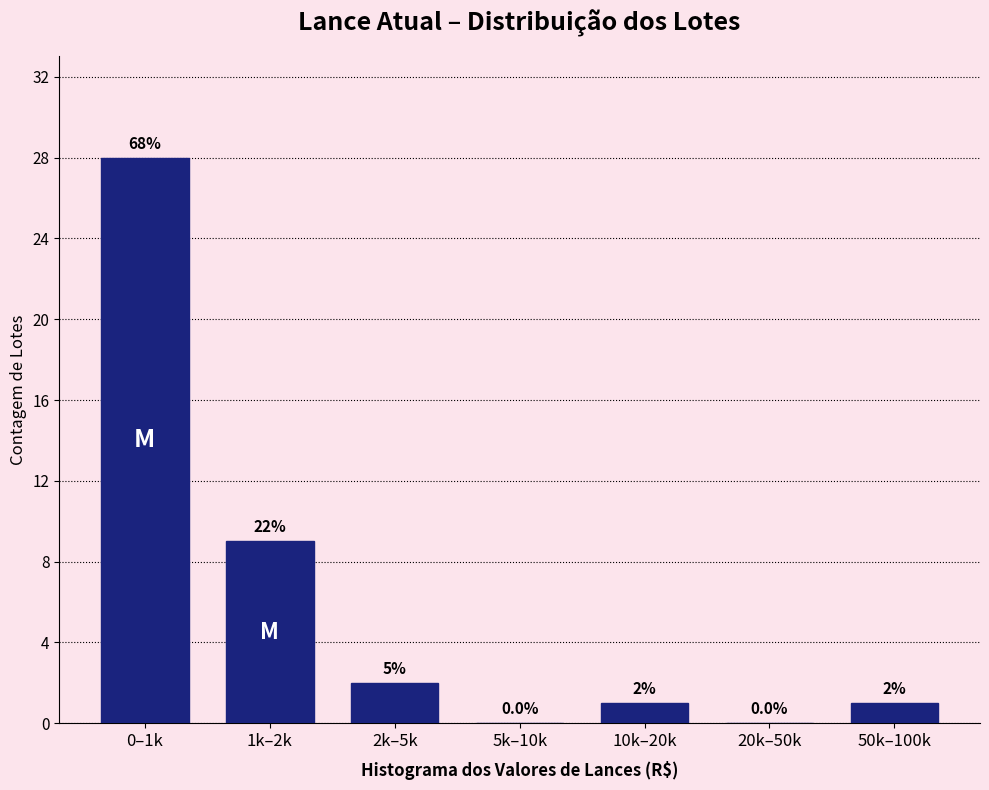

Reading left to right, what are all the values shown in this chart?

0–1k=28	1k–2k=9	2k–5k=2	5k–10k=0	10k–20k=1	20k–50k=0	50k–100k=1